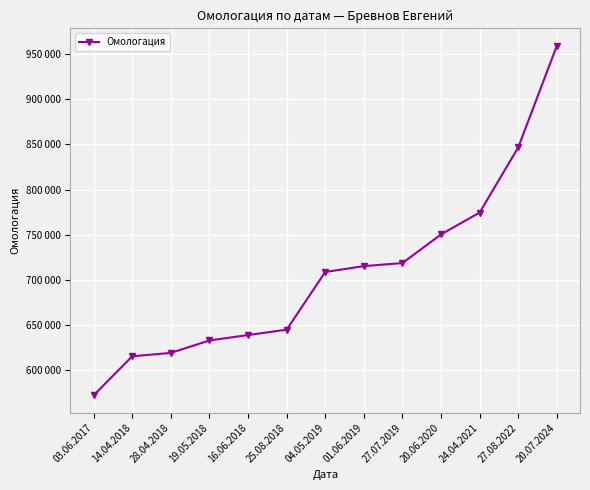

Where is the data nearest to the value 765792?

24.04.2021